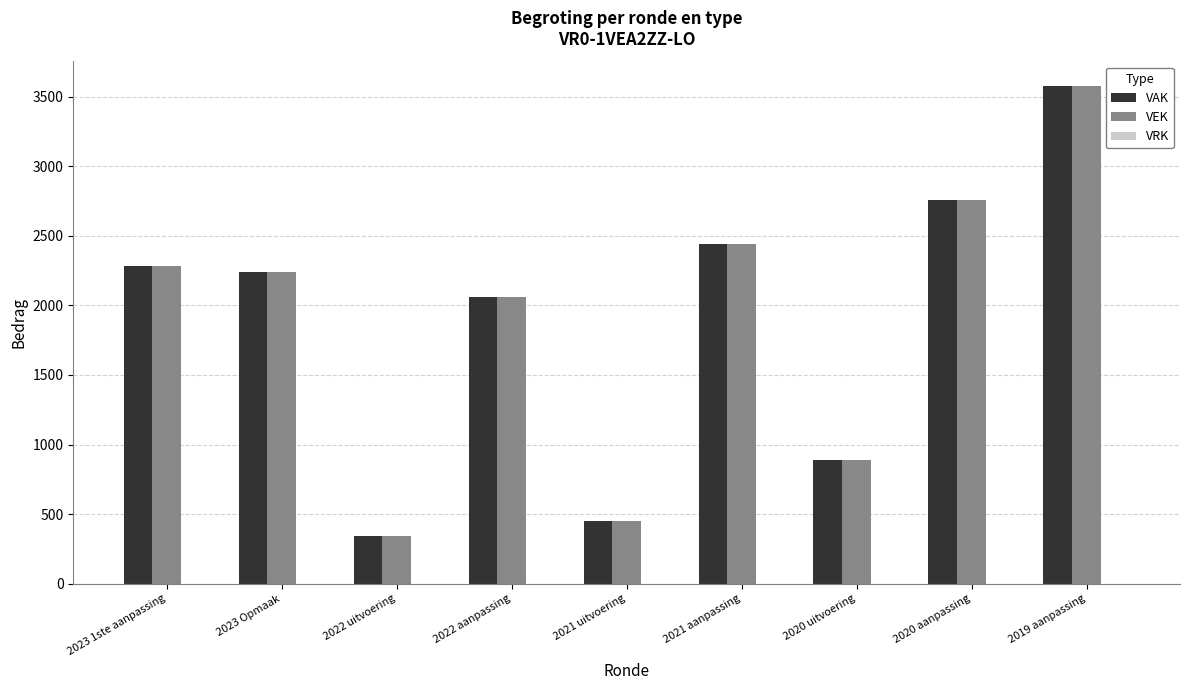

Which series has the widest spread of values?

VEK